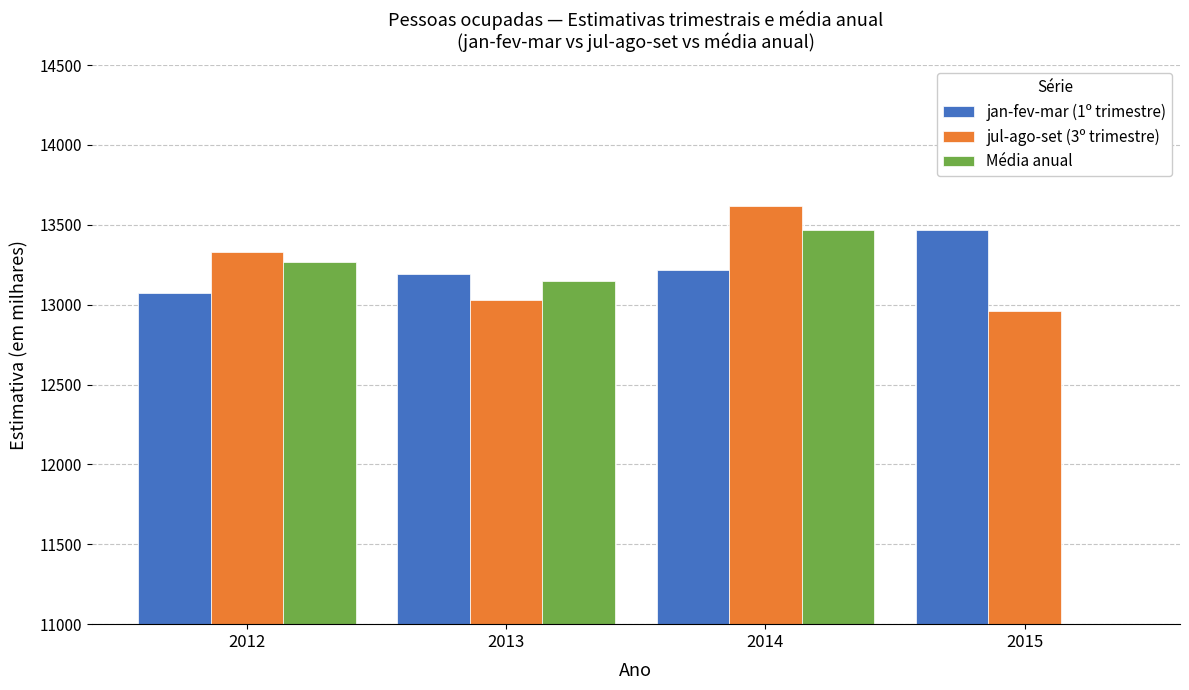

What are all the series names shown in the legend?

jan-fev-mar (1º trimestre), jul-ago-set (3º trimestre), Média anual